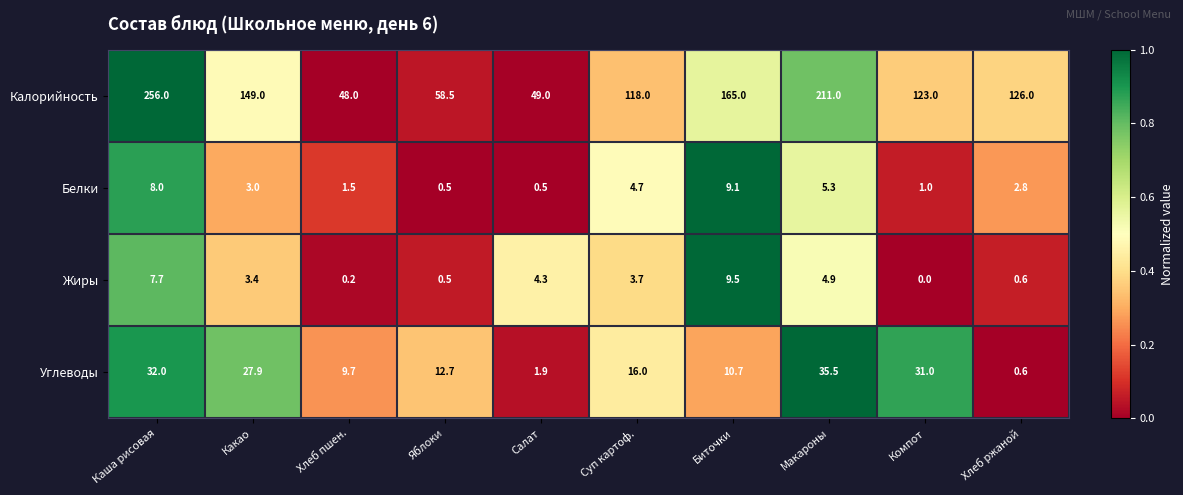

The value of Жиры at Яблоки is 0.7. True or false?

False